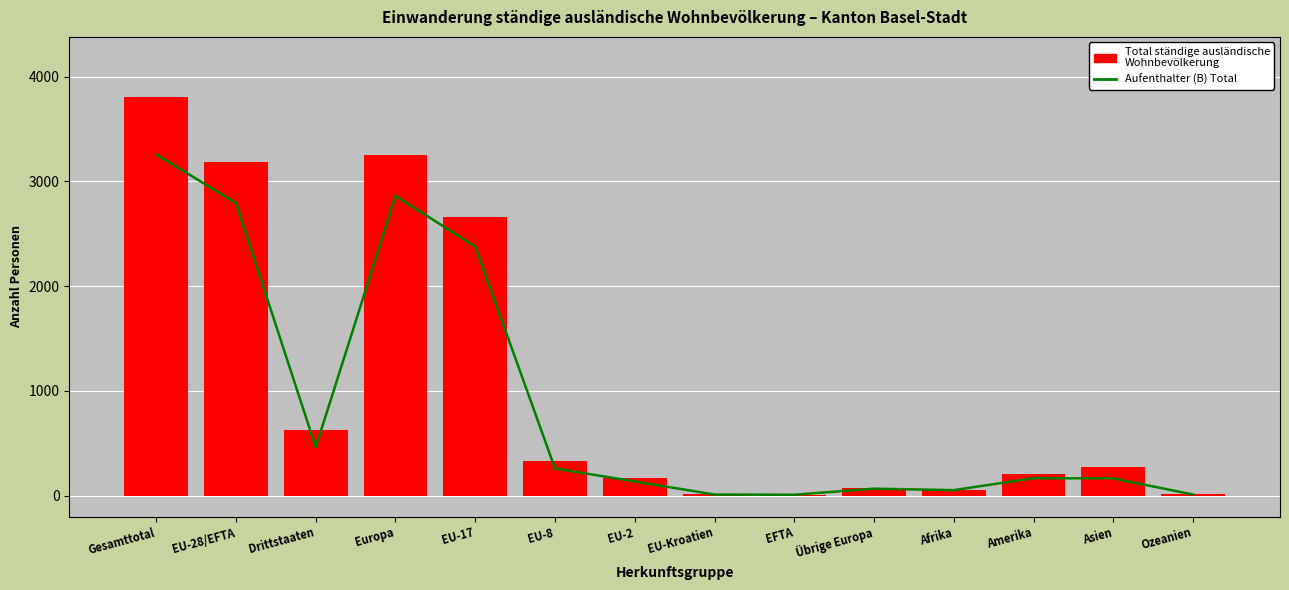

The value of Aufenthalter (B) Total at EU-2 is 136. True or false?

True